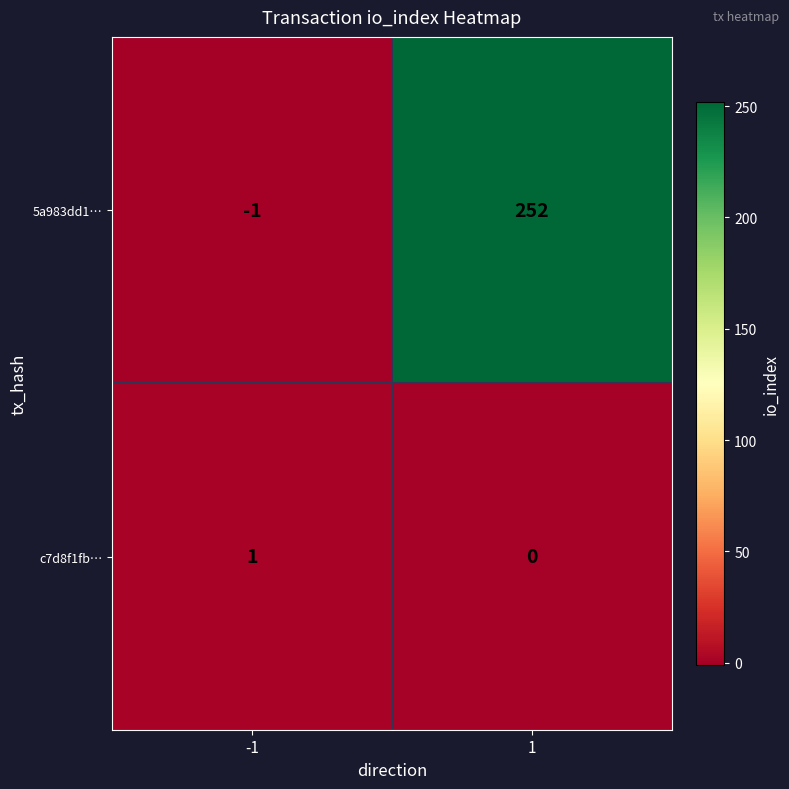

What is the greatest value displayed?

252